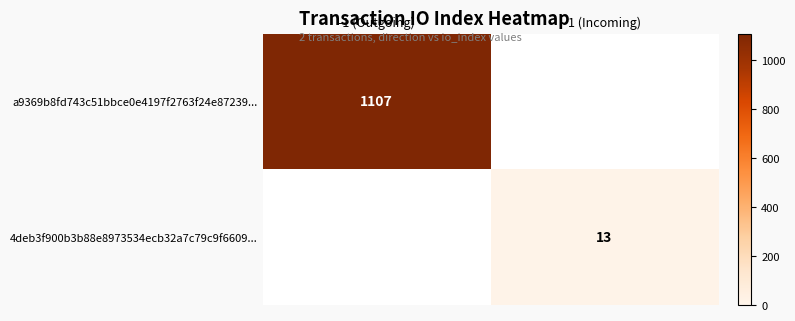

The value of a9369b8fd743c51bbce0e4197f2763f24e87239... at -1 (Outgoing) is 1107. True or false?

True